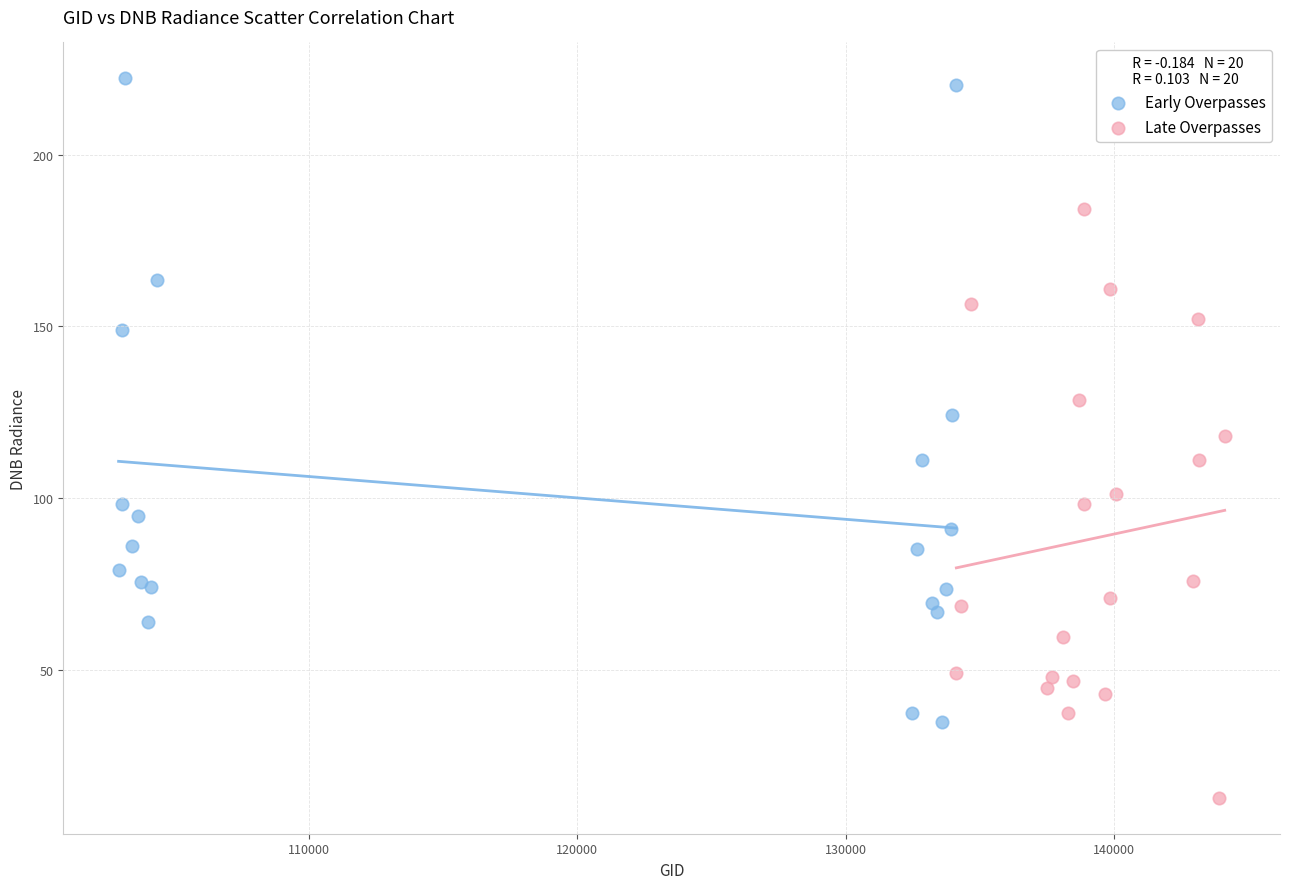

Which series contains the lowest Y value?

Late Overpasses